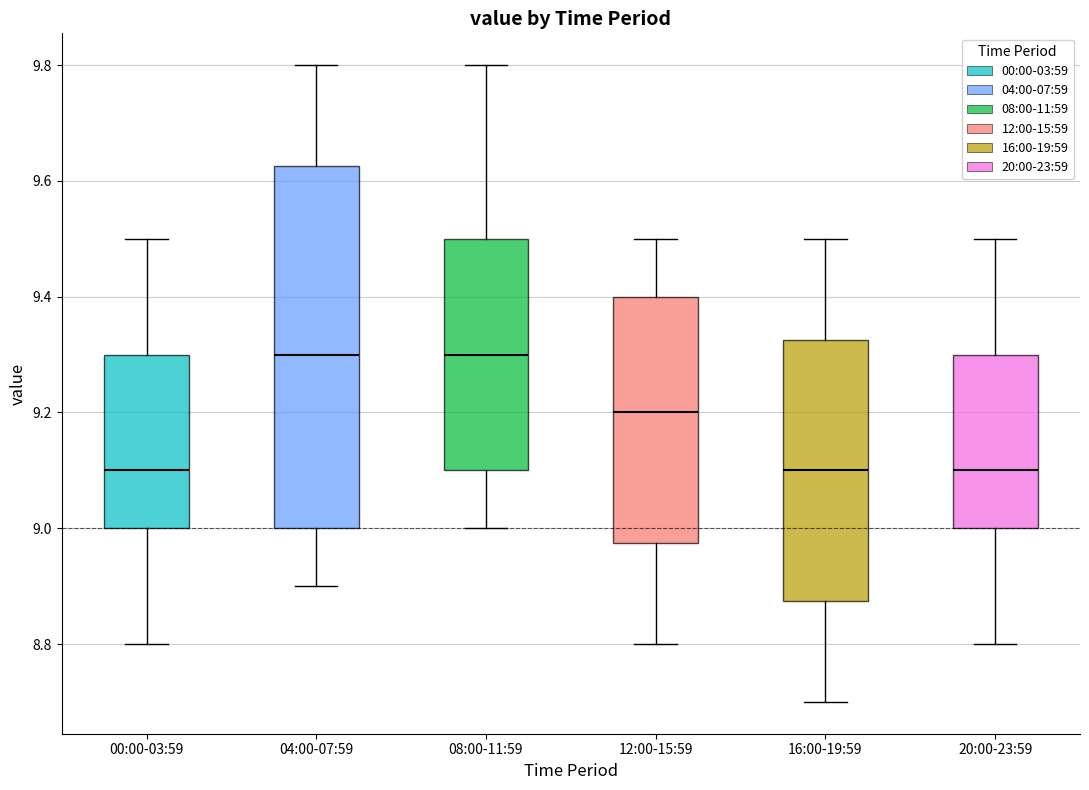

Reading left to right, read every box against the y-axis: the position of its median line, the range the box covers, and the ends of its whiskers. The values are not printed on the chart, so give them approximately, as read against the axis.

00:00-03:59: median 9.10, box 9.00 to 9.30, whiskers 8.80 to 9.50
04:00-07:59: median 9.30, box 9.00 to 9.62, whiskers 8.90 to 9.80
08:00-11:59: median 9.30, box 9.10 to 9.50, whiskers 9.00 to 9.80
12:00-15:59: median 9.20, box 8.98 to 9.40, whiskers 8.80 to 9.50
16:00-19:59: median 9.10, box 8.88 to 9.32, whiskers 8.70 to 9.50
20:00-23:59: median 9.10, box 9.00 to 9.30, whiskers 8.80 to 9.50